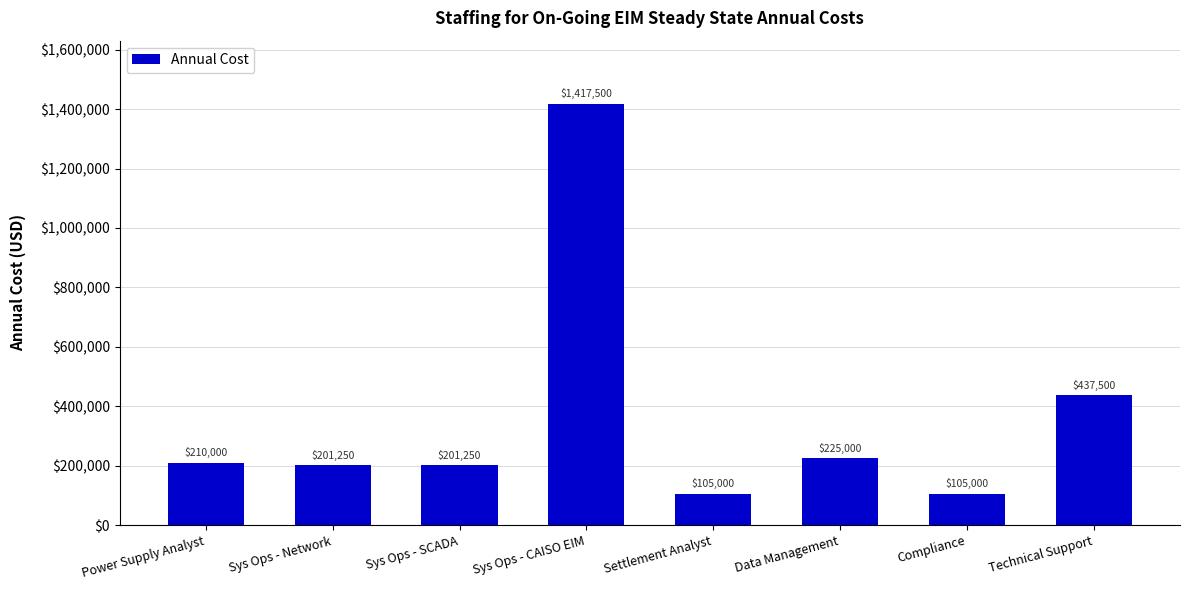

What is the change in value from Sys Ops - Network to Settlement Analyst?

-96250